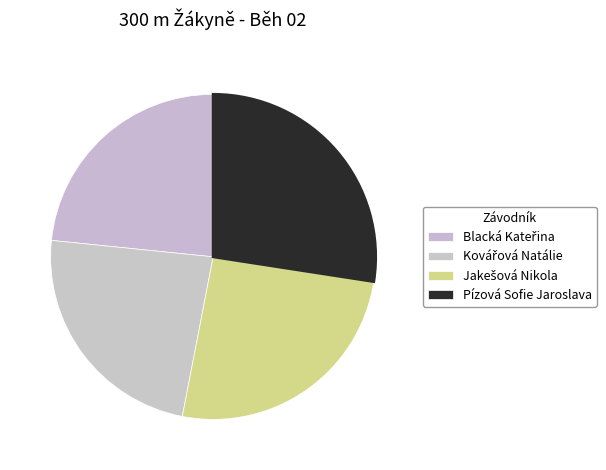

The Jakešová Nikola slice represents 26% of the pie. True or false?

True